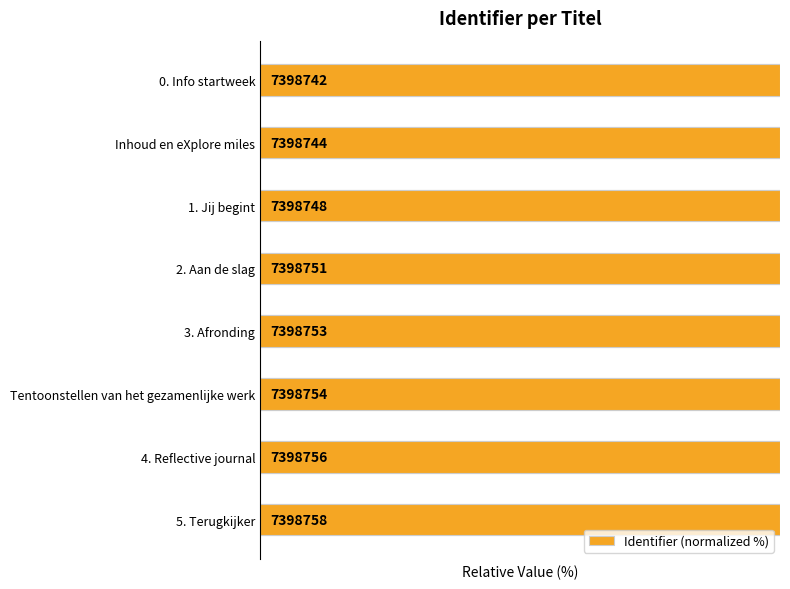

True or false: the data shows 100.0 at 4. Reflective journal.

True